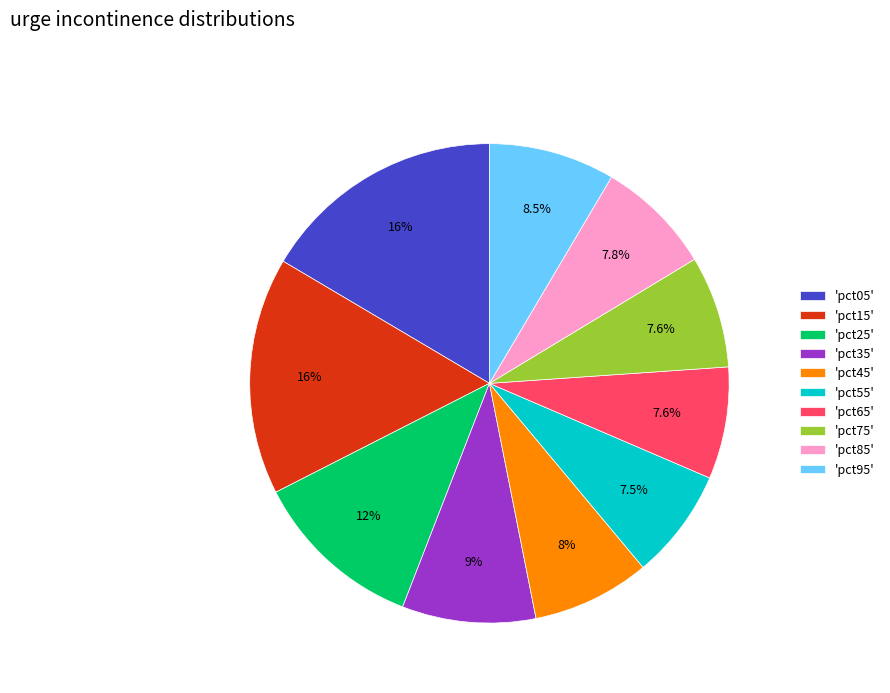

Count the number of slices in the pie.

10